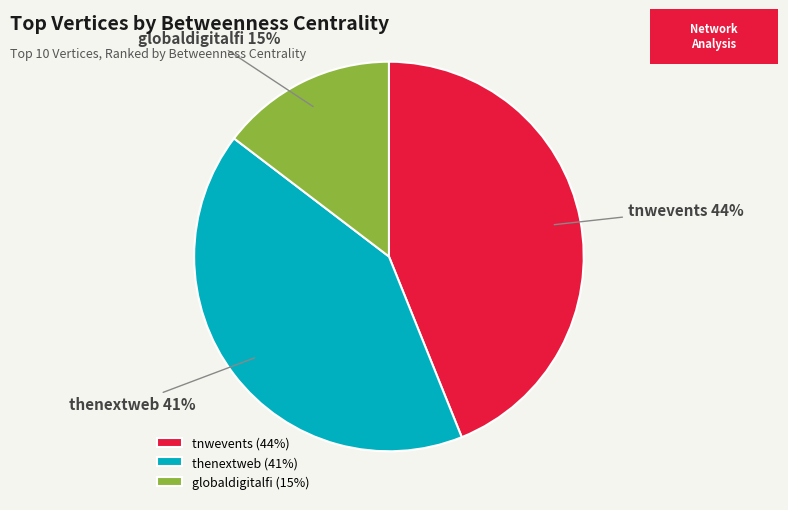

To the nearest percent, what portion does thenextweb represent?

41%